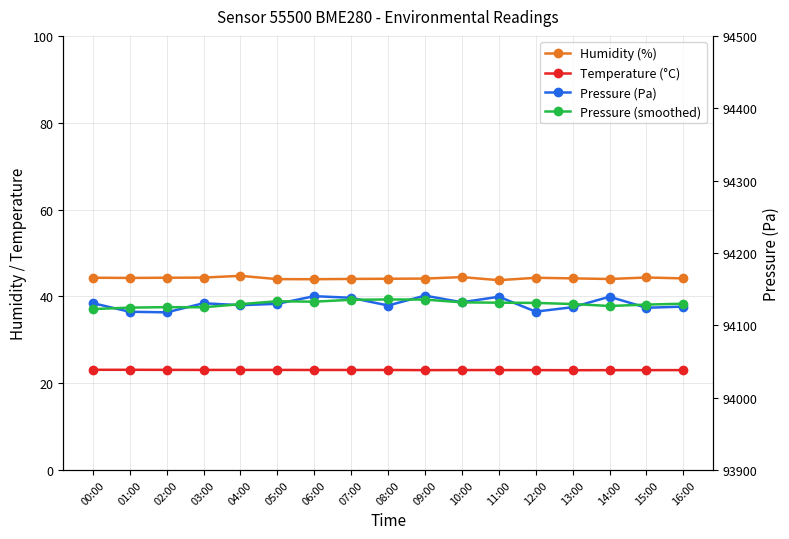

Which category has the highest value across all series?

09:00